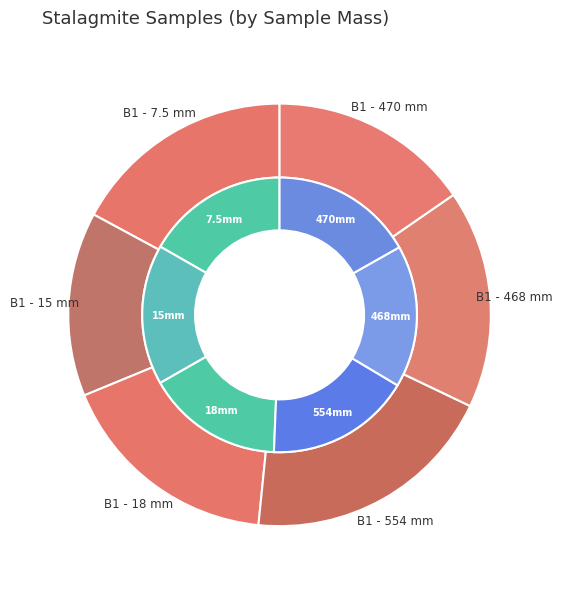

The B1 - 468 mm slice represents 17% of the pie. True or false?

True